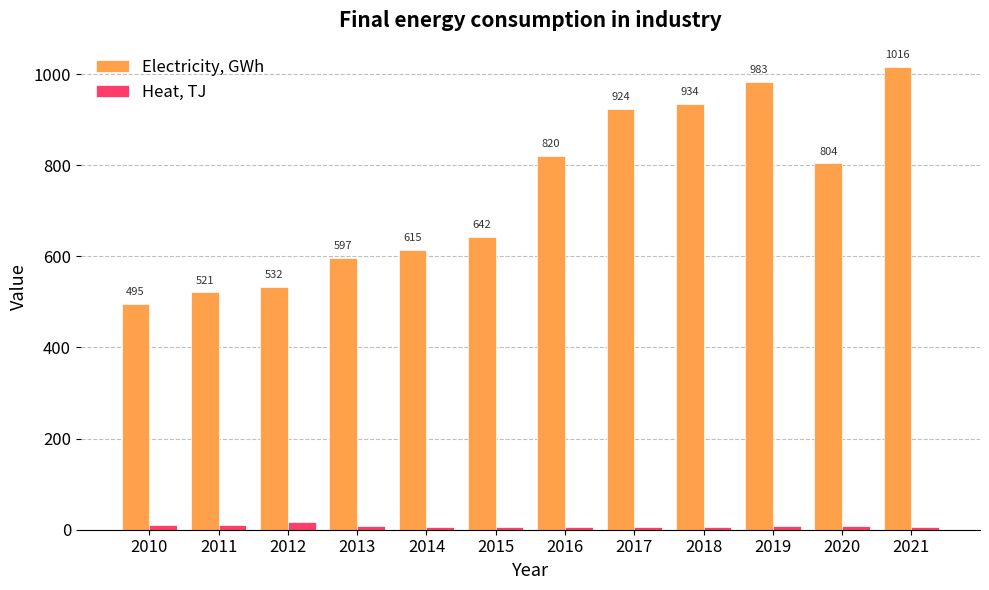

Reading right to left, list all the values displayed in this chart.

Electricity, GWh: 2021=1016	2020=804	2019=983	2018=934	2017=924	2016=820	2015=642	2014=615	2013=597	2012=532	2011=521	2010=495
Heat, TJ: 2021=5	2020=8	2019=8	2018=7	2017=5	2016=6	2015=7	2014=6	2013=8	2012=18	2011=10	2010=11